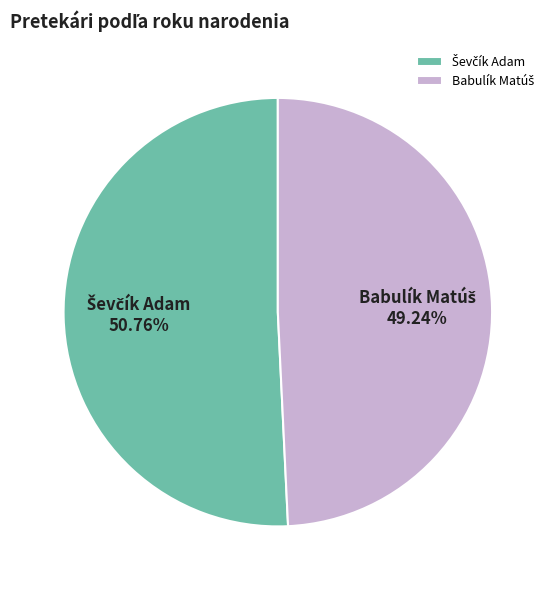

Does any single category account for the majority?

Yes